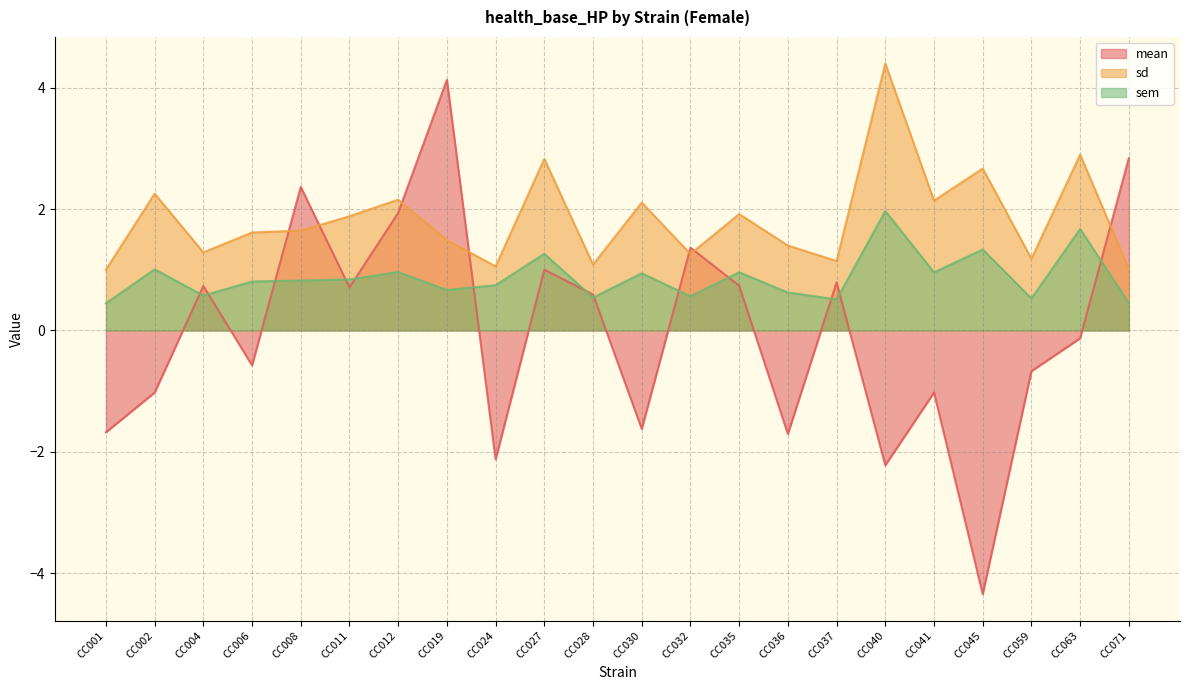

How many categories are shown in the chart?

22